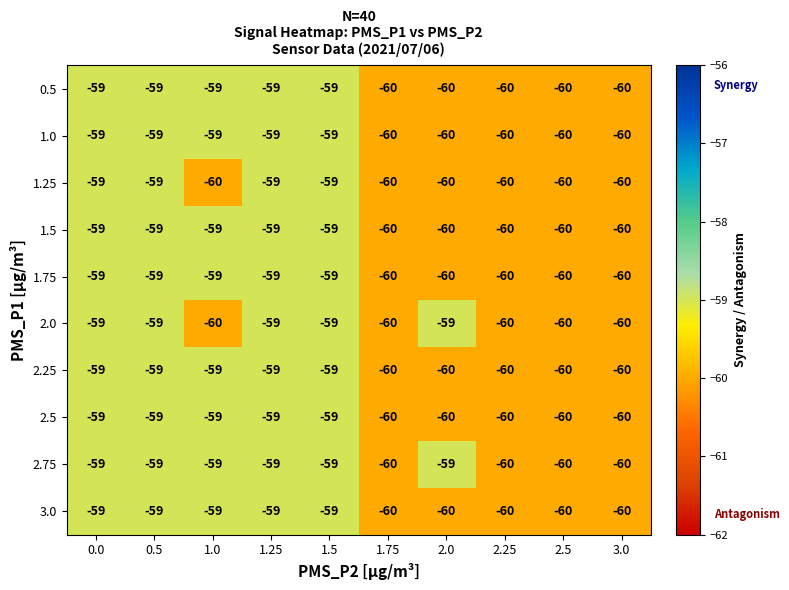

What is the sum of the 1.0 values at 2.0 and 2.5?

-120